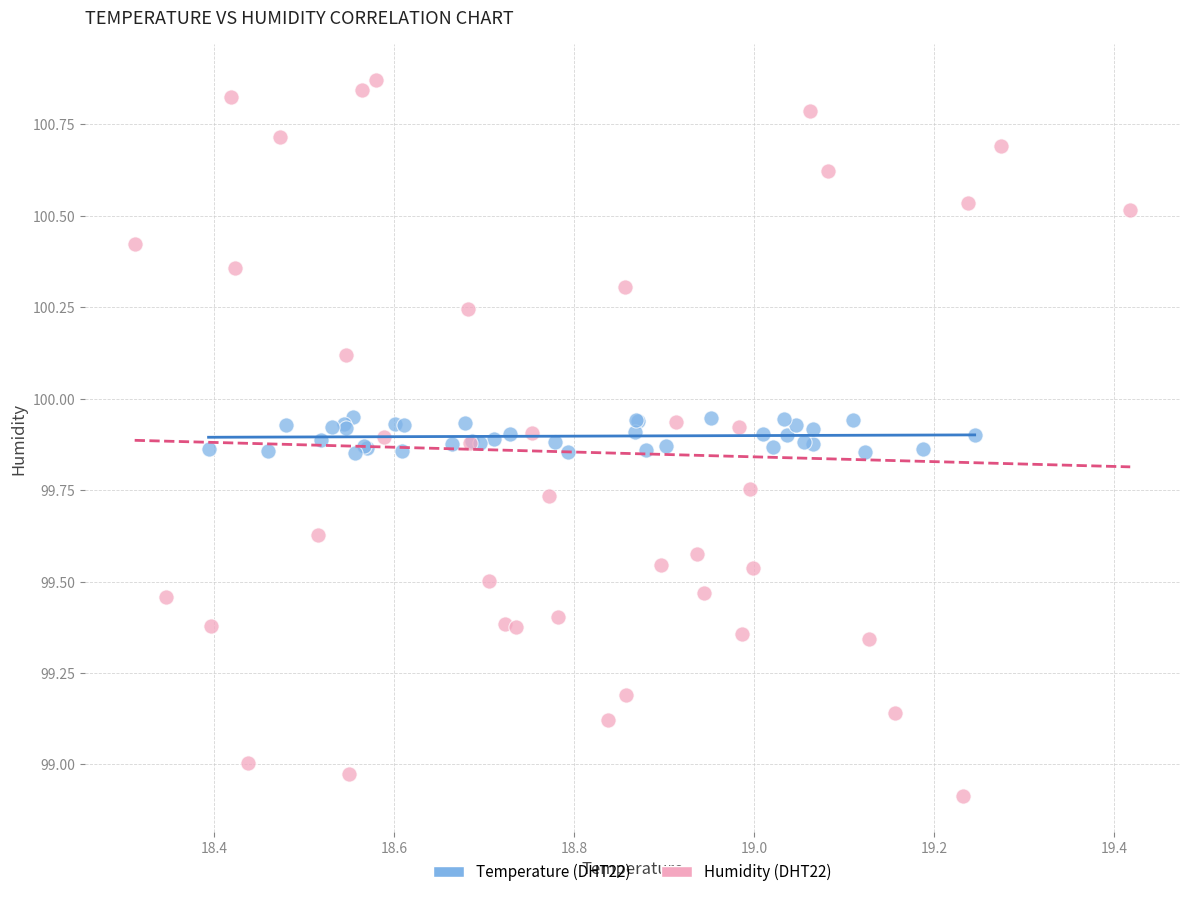

Which series has the largest Y range (max minus min)?

Humidity (DHT22)